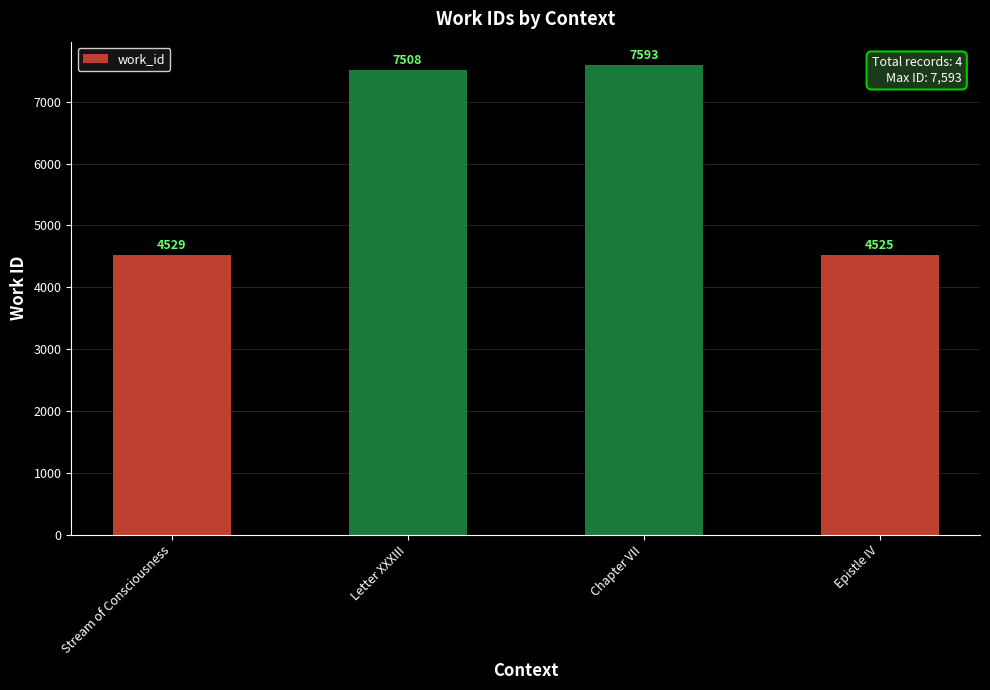

Are the bars grouped side by side (vs. stacked)?

No